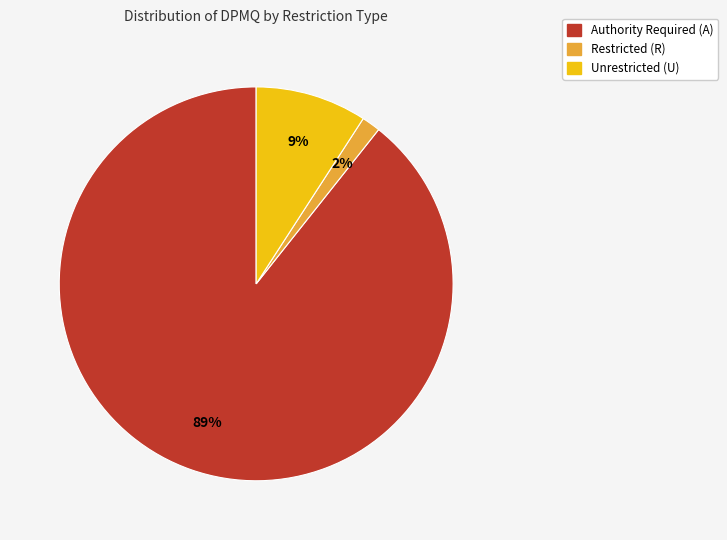

Is there a majority slice in this chart?

Yes